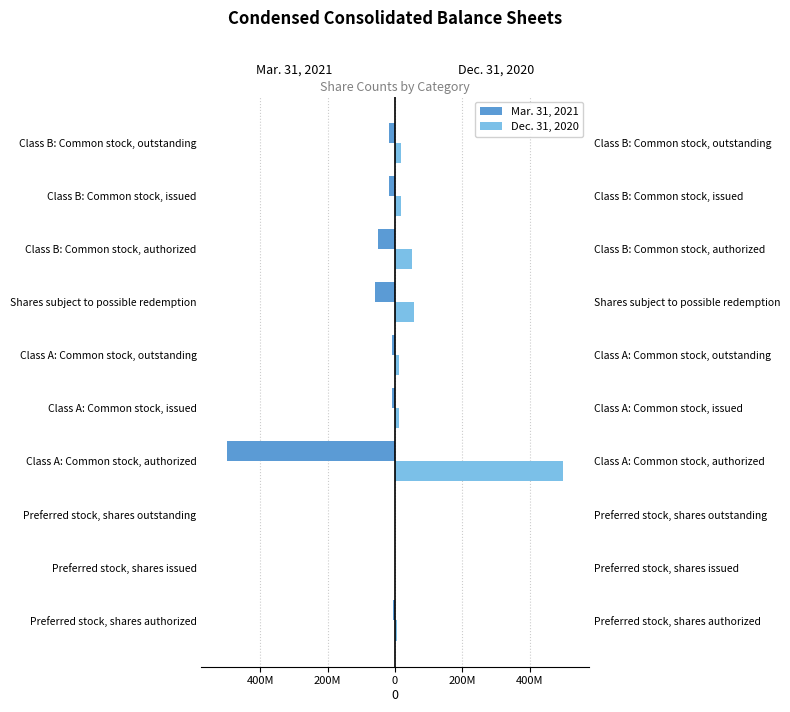

At how many categories does at least one series exceed 146067082?

1